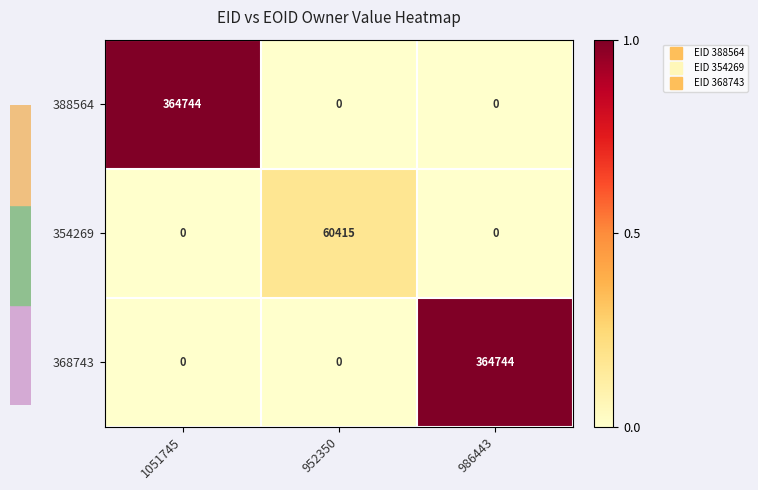

Reading left to right, list all the values displayed in this chart.

388564: 364744	0	0
354269: 0	60415	0
368743: 0	0	364744